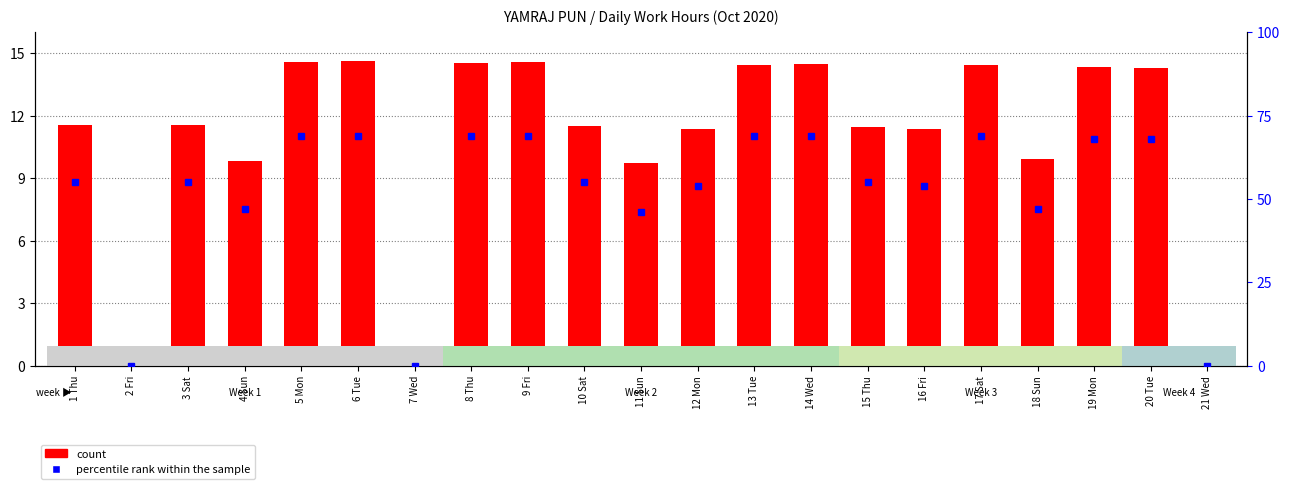

The percentile rank within the sample series shows 69.0 at 17 Sat. True or false?

True